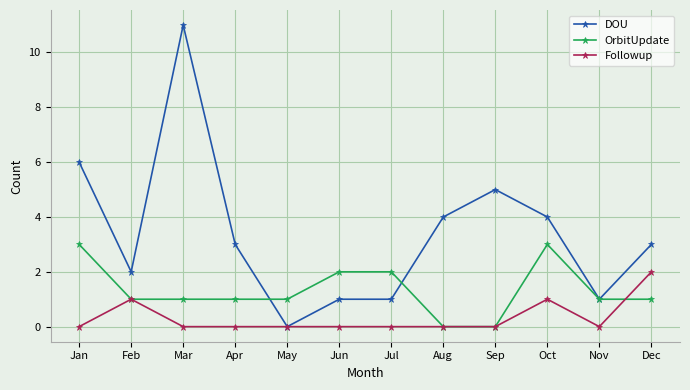

The value of OrbitUpdate at Nov is 1. True or false?

True